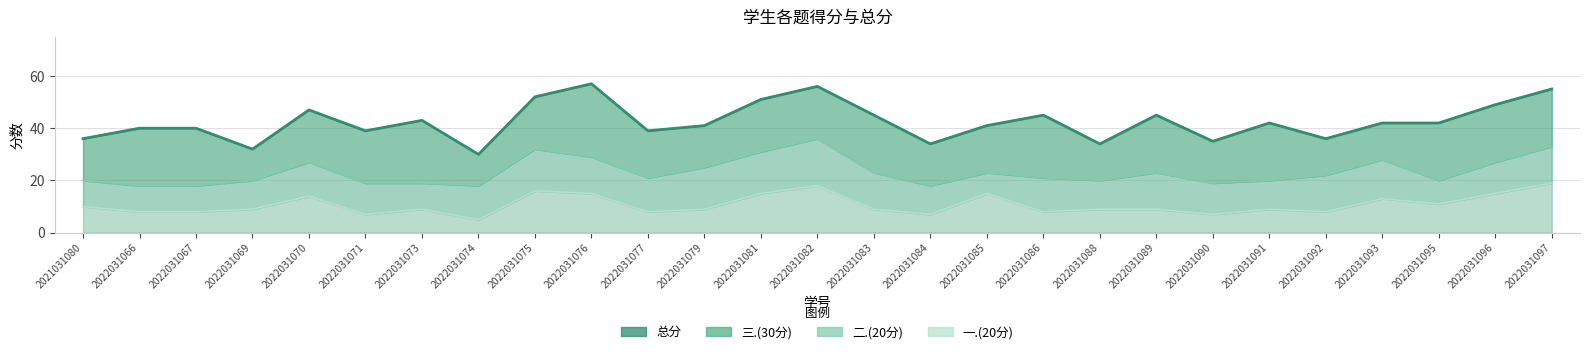

At which category does the chart reach its minimum across all series?

2022031074